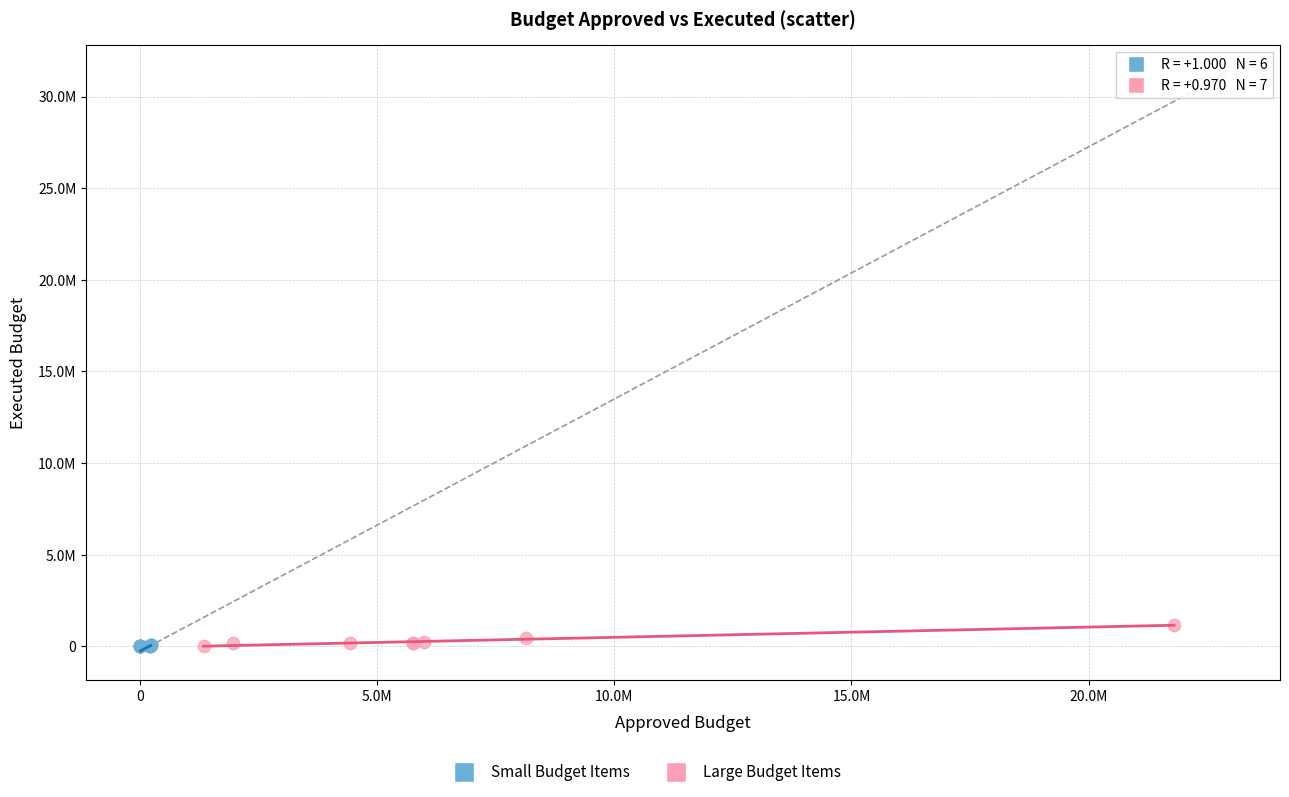

Which series reaches the maximum Y coordinate?

Large Budget Items